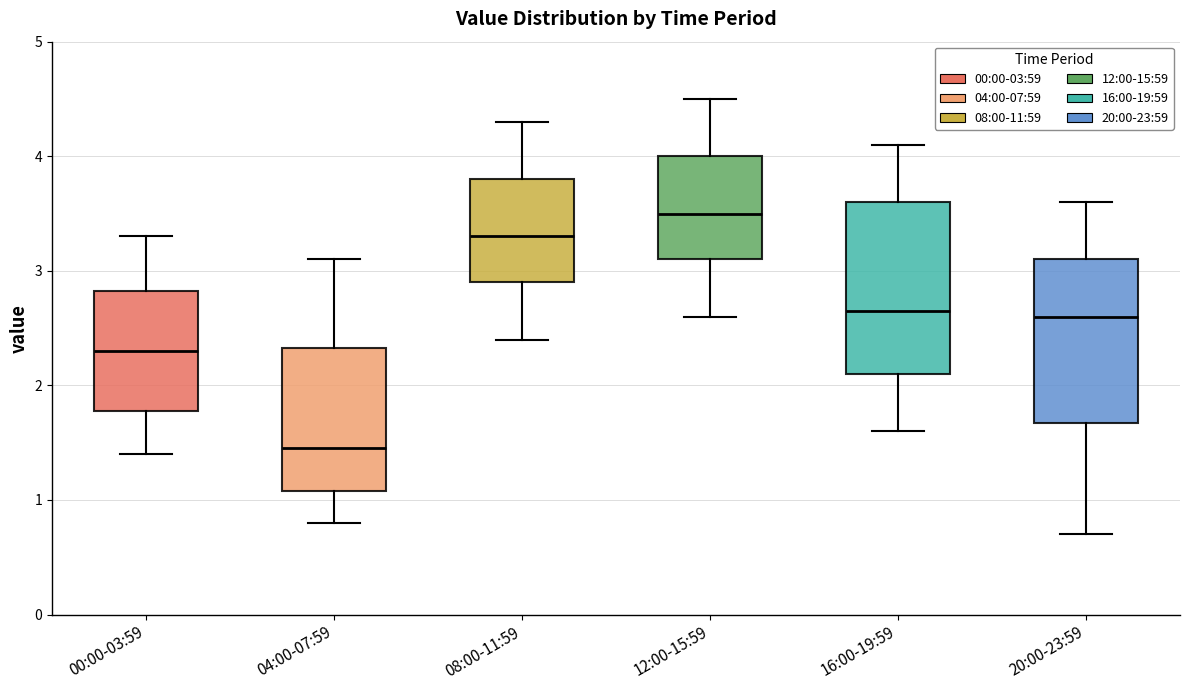

Where does the median line of the box for 12:00-15:59 sit on the y-axis? The values are not printed on the chart, so give them approximately, as read against the axis.

3.5